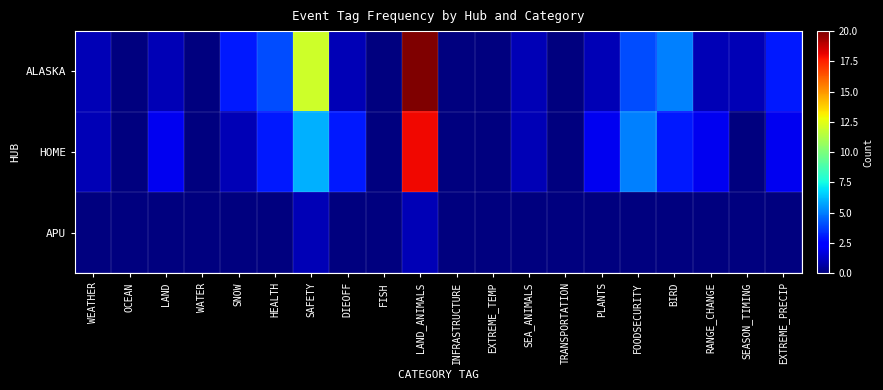

At EXTREME_TEMP, list the series in order from smallest to largest.

ALASKA, HOME, APU